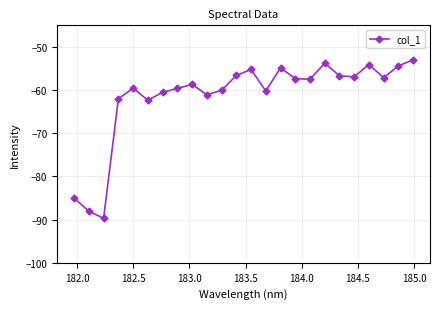

What is the value of the 18th point from the left?

-53.8